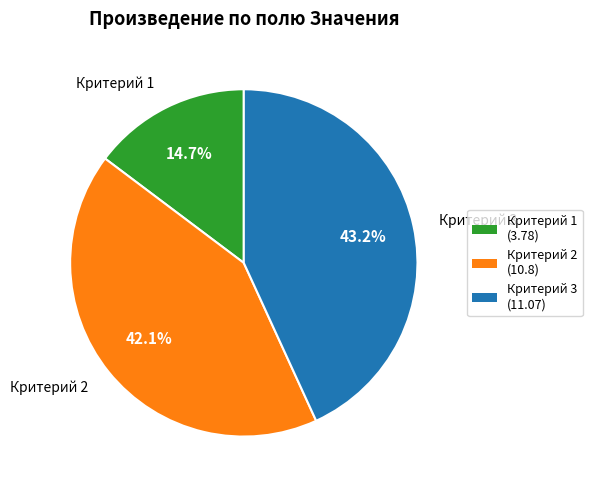

True or false: Критерий 3 accounts for 37% of the total.

False